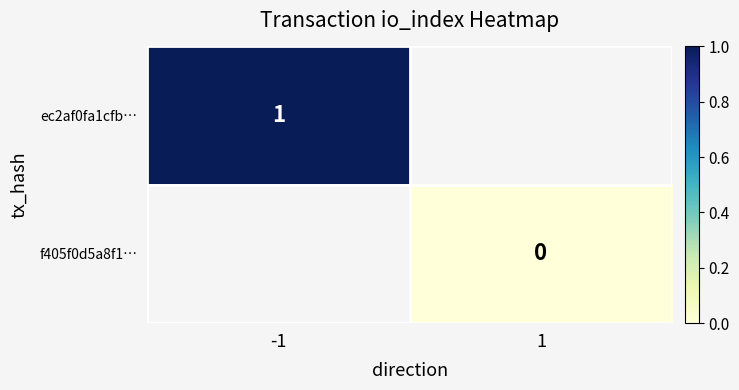

Is it true that ec2af0fa1cfb… equals 0 at -1?

False